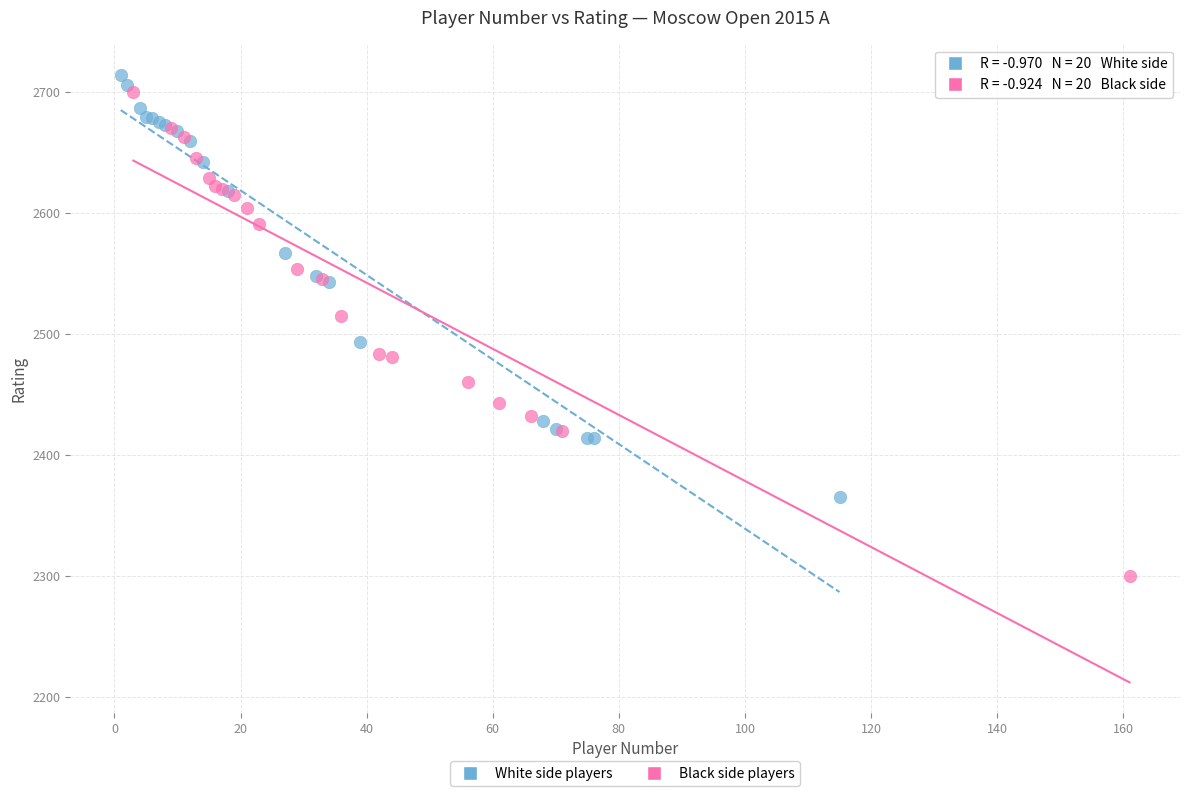

Which series contains the lowest Y value?

Black side players